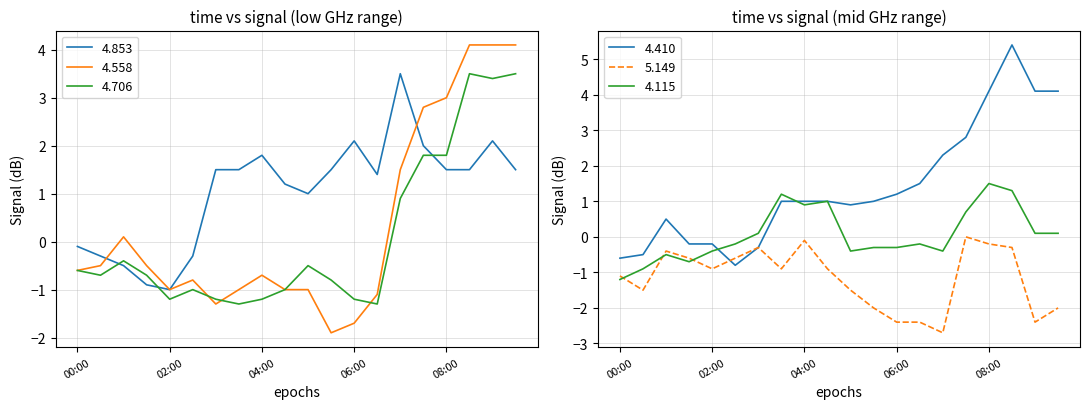

At how many categories does at least one series exceed 3?

5